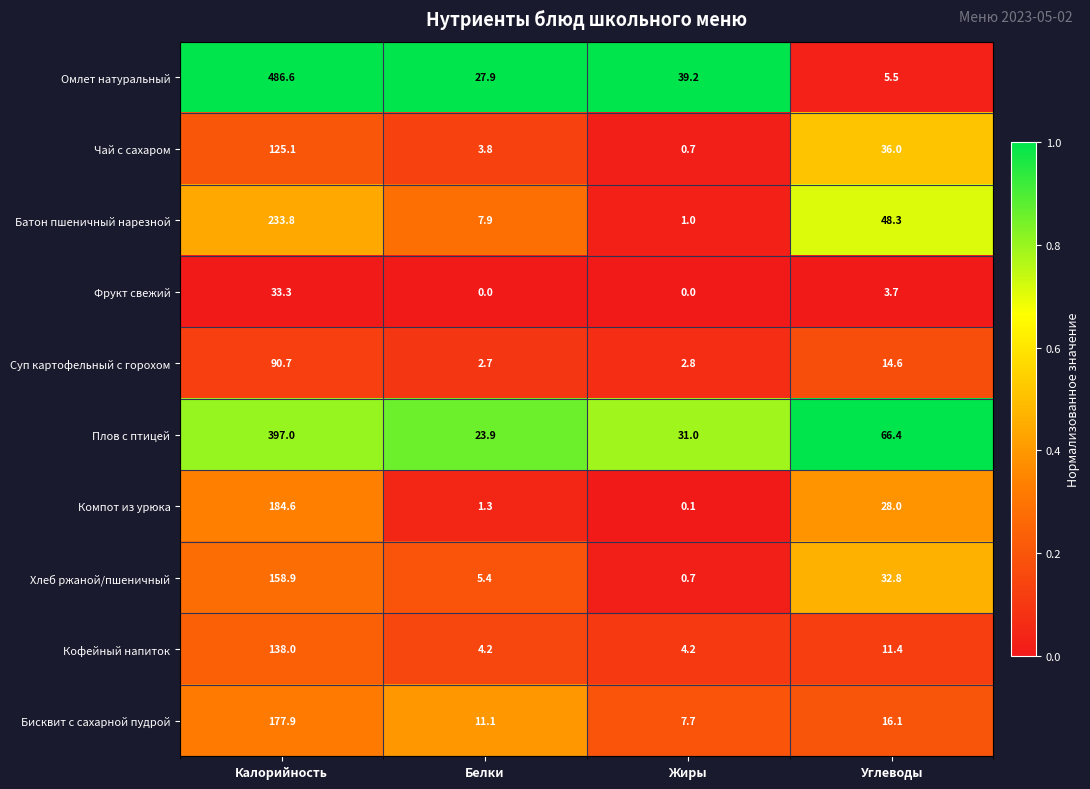

What is the difference between the second highest and minimum values in the Омлет натуральный series?

33.7